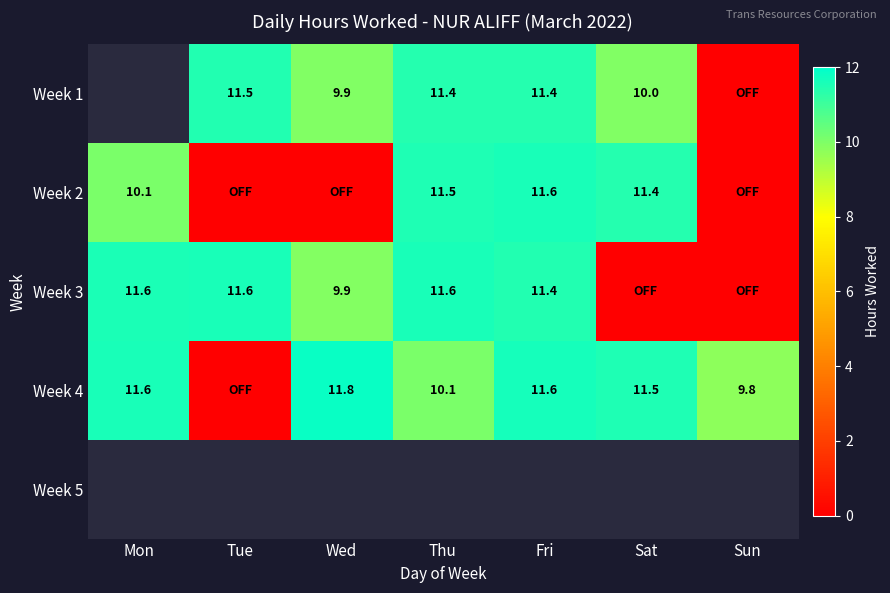

What value does the Week 4 series have at Sat?

11.5